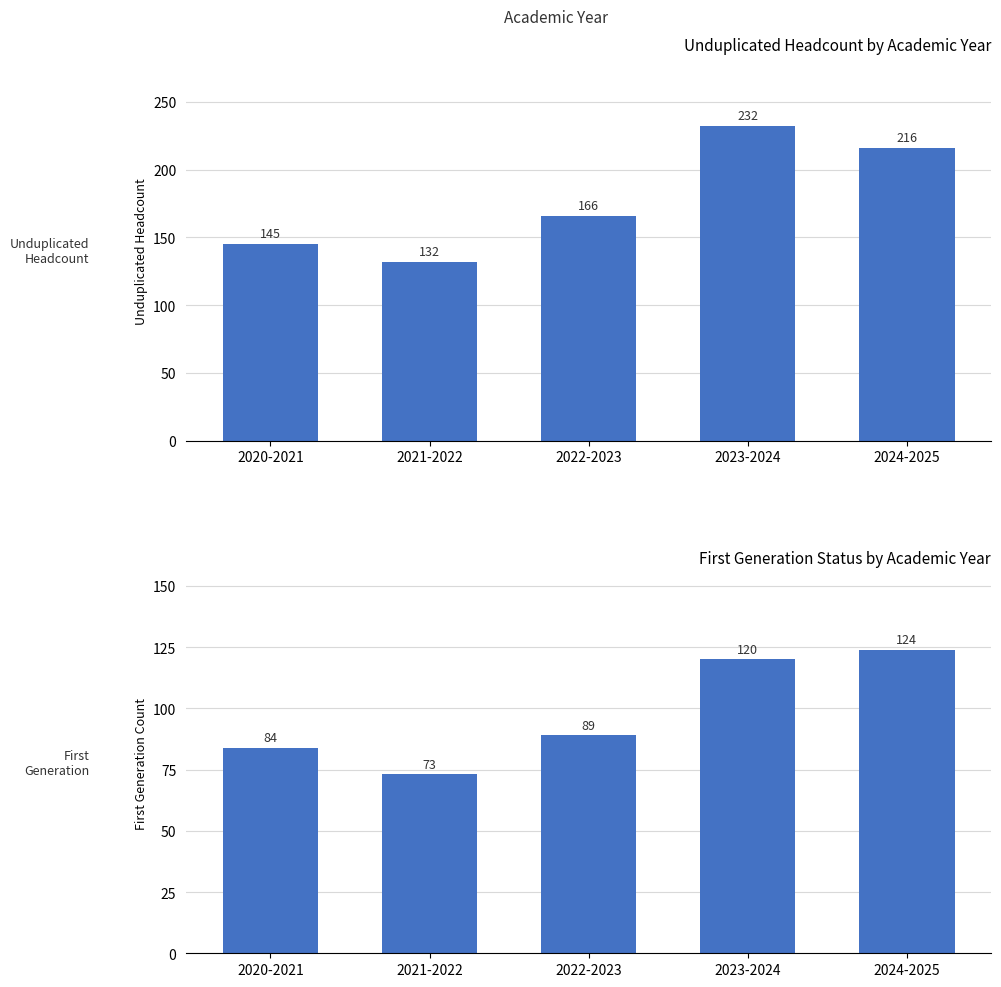

What is the label of the 1st bar from the left?

2020-2021